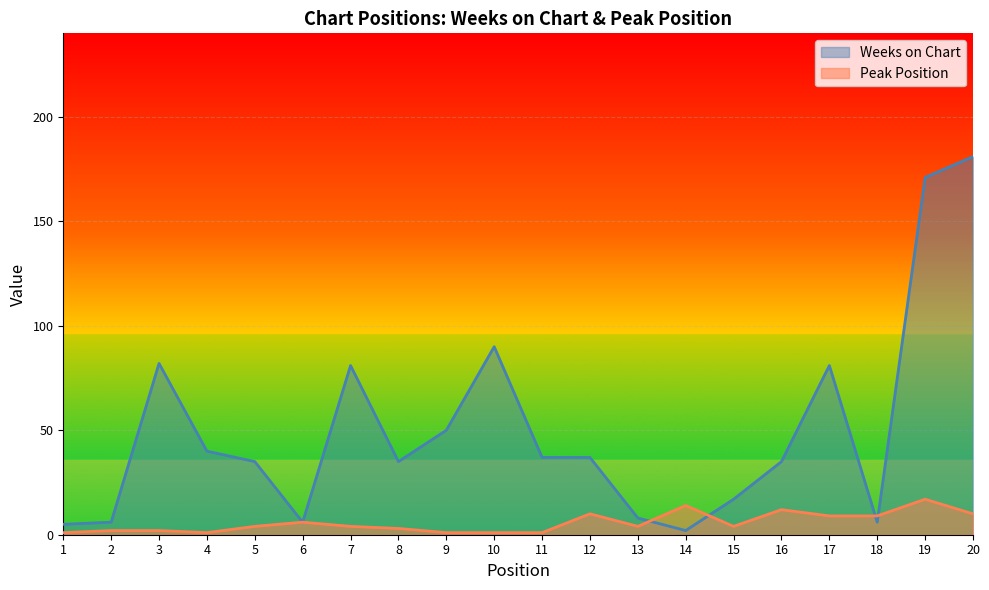

What is the value of the Weeks on Chart point at the 3rd from the left?

82